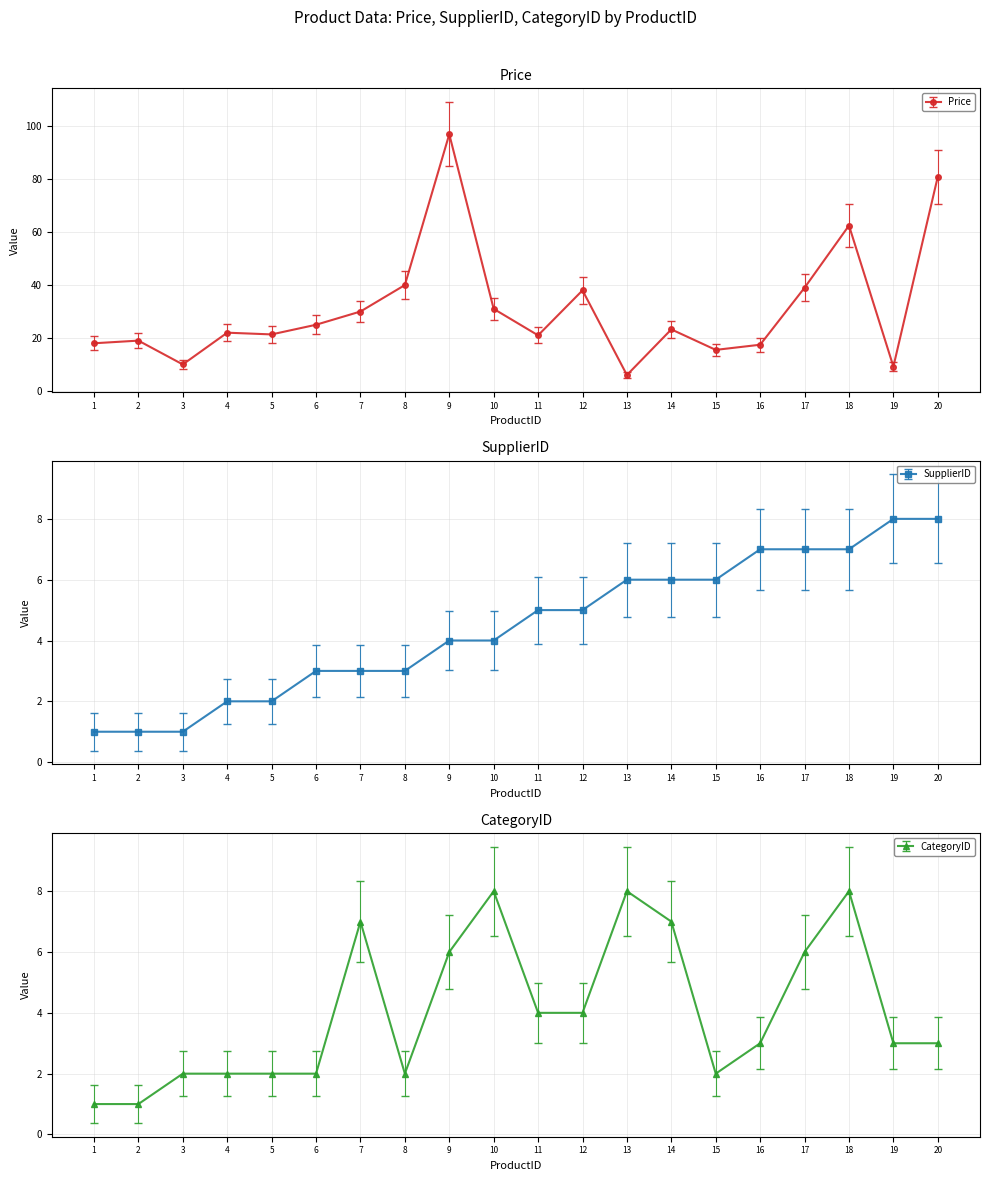

How many lines are shown in the chart?

3